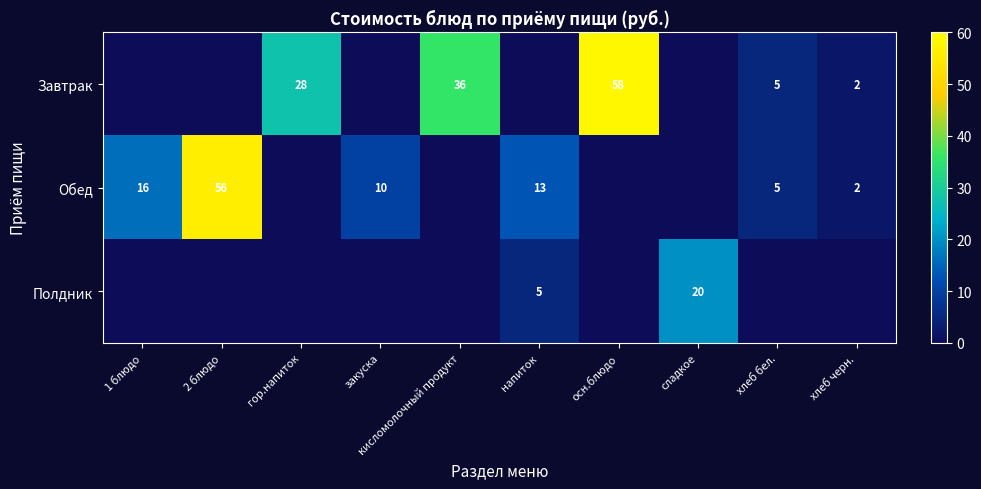

The Завтрак series shows 5 at хлеб бел.. True or false?

True